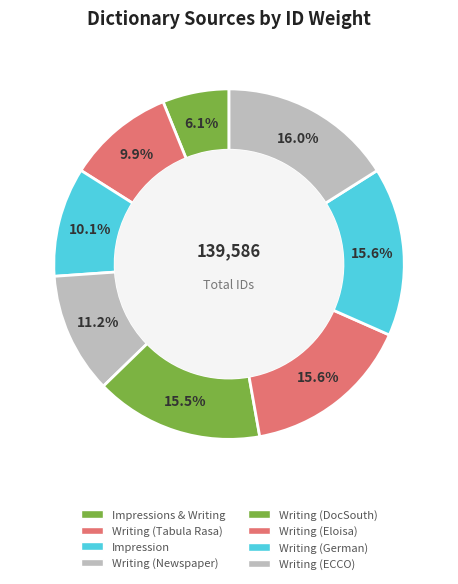

Combined, what portion of the pie is Writing (Newspaper) and Writing (Tabula Rasa)?

21.0%